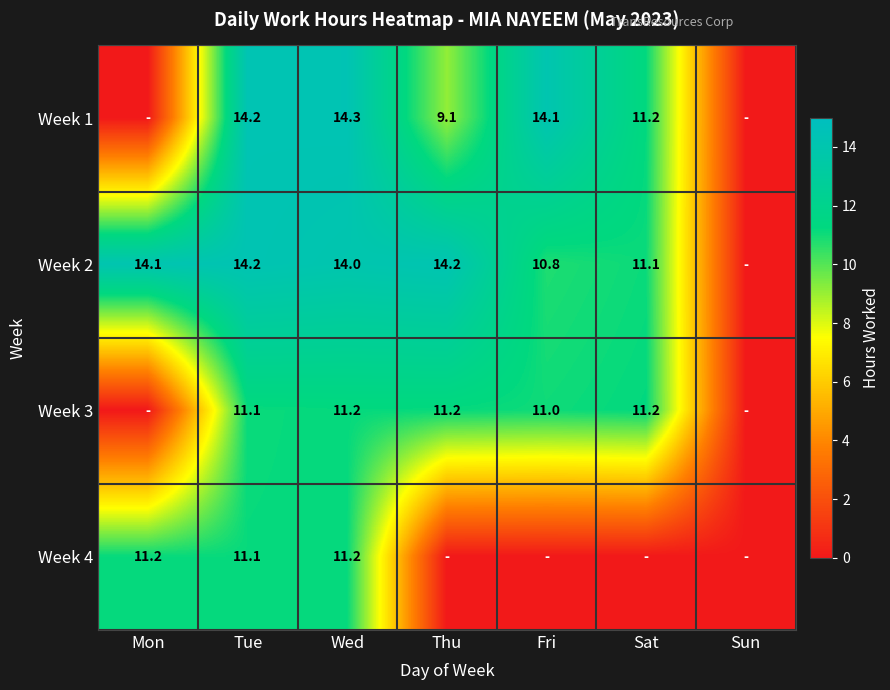

True or false: Week 2 has a value of 14.2 at Thu.

True